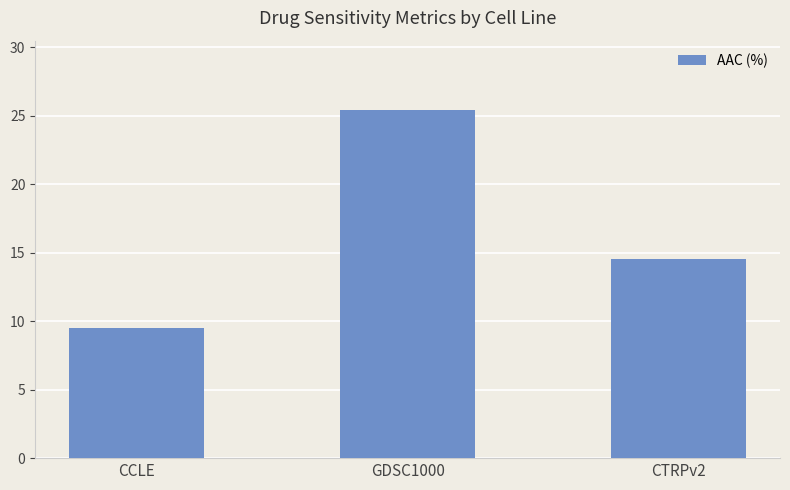

Which has a higher value, CCLE or CTRPv2?

CTRPv2